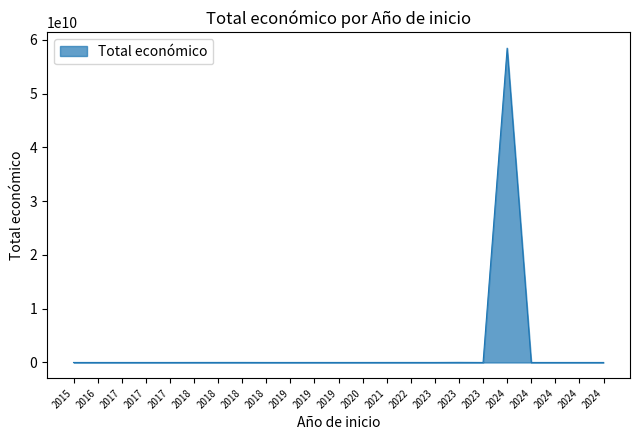

What is the difference between the maximum and second lowest values?

58462936715